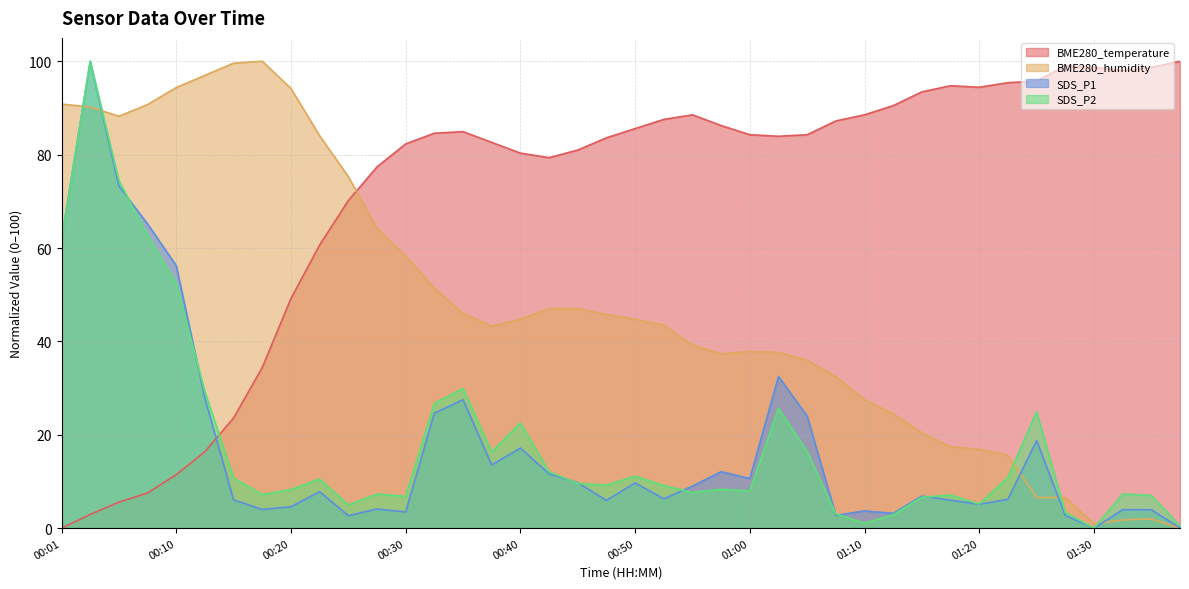

At how many categories does at least one series exceed 37?

40